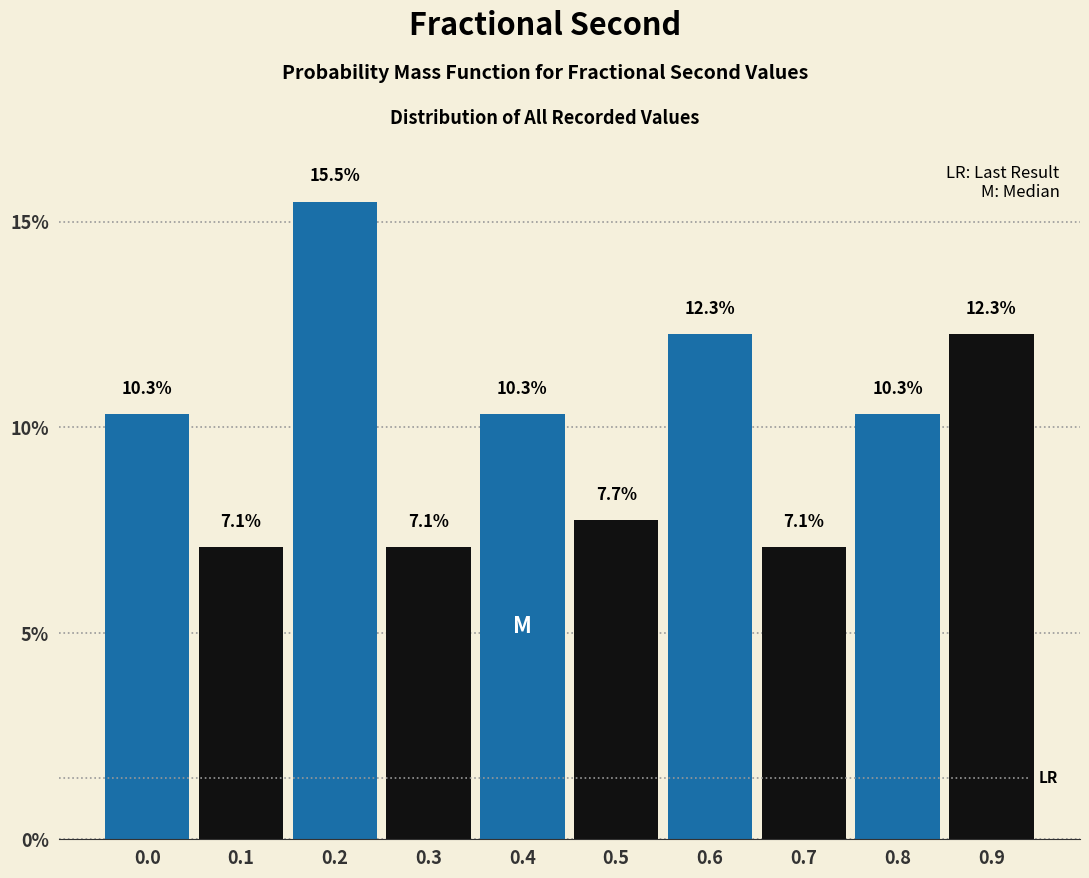

Reading left to right, what are all the values shown in this chart?

10.3	7.1	15.5	7.1	10.3	7.7	12.3	7.1	10.3	12.3